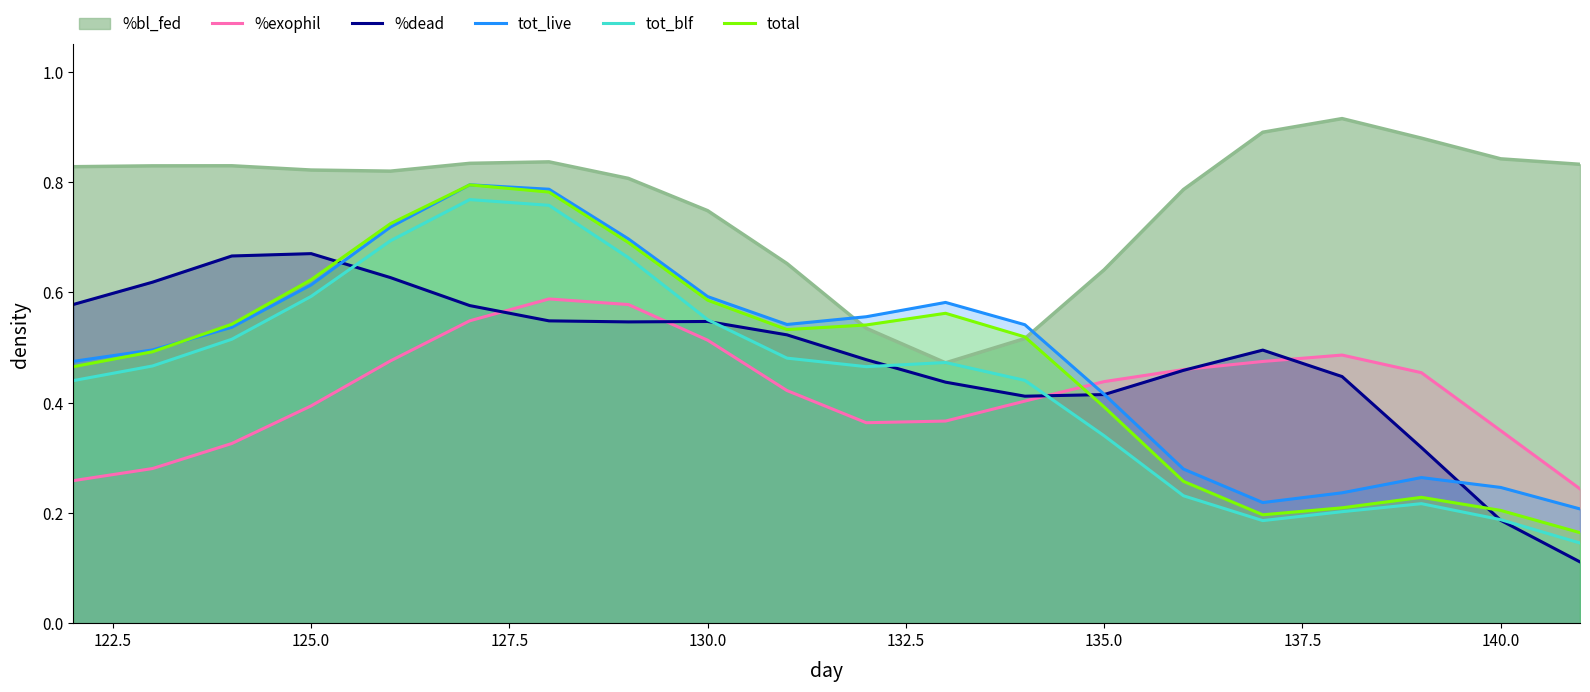

How many lines are shown in the chart?

6